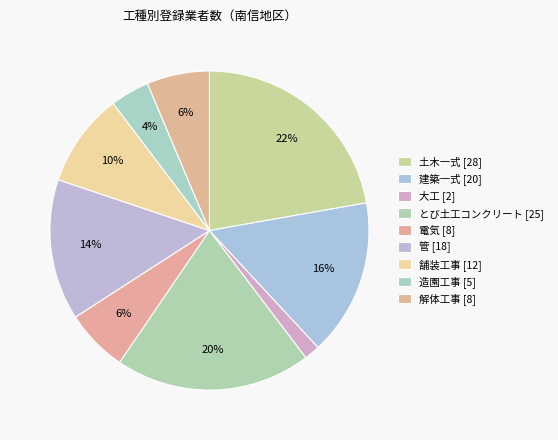

How many segments does this pie chart have?

9